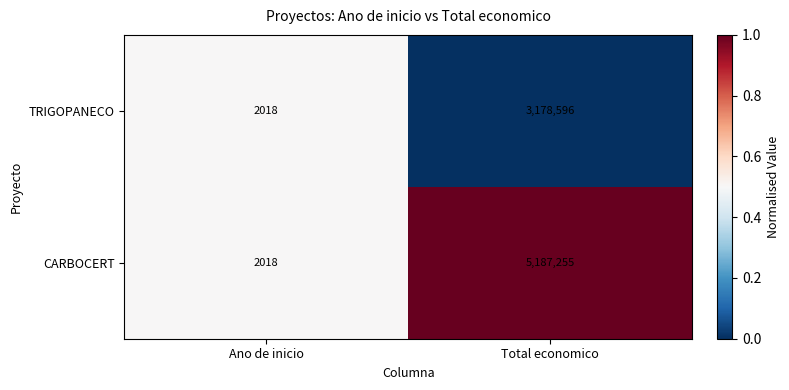

Read the CARBOCERT value at Total economico.

5187255